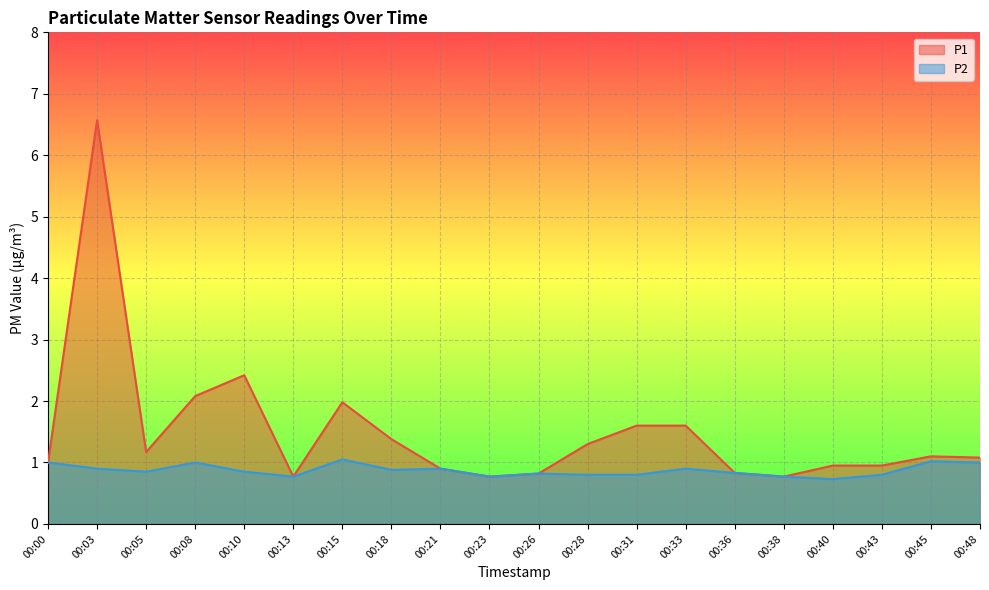

True or false: P2 and P1 cross at least once.

False